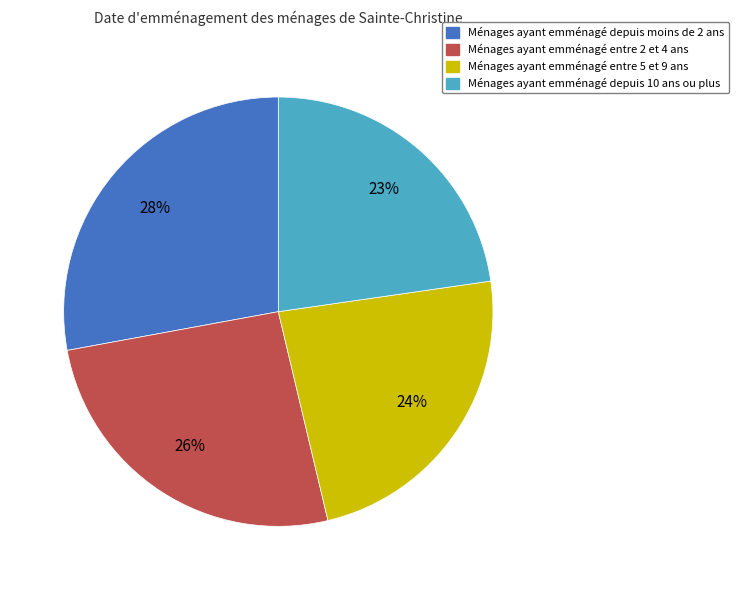

What percentage is the Ménages ayant emménagé depuis 10 ans ou plus slice, to the nearest percent?

23%